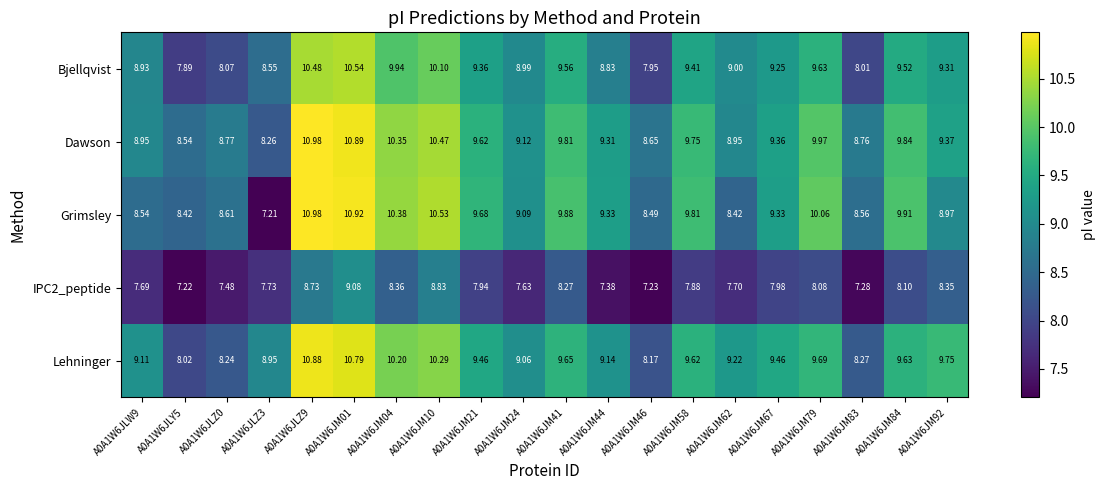

Between A0A1W6JM58 and A0A1W6JM62, which series saw the biggest shift?

Grimsley